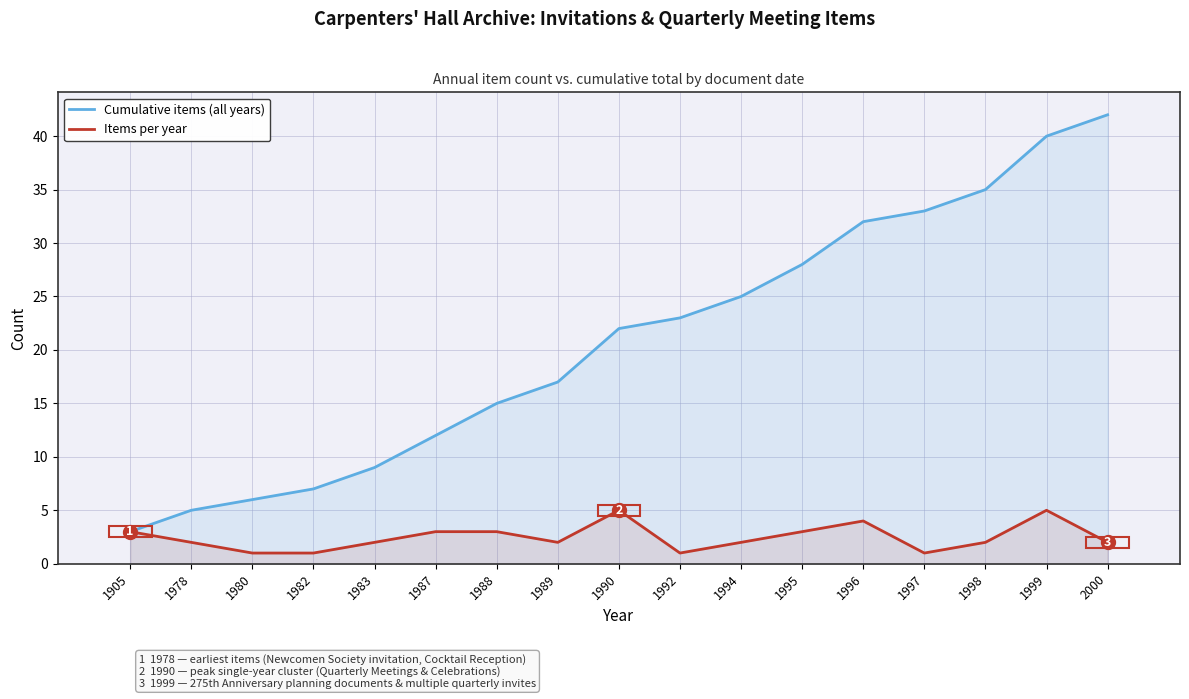

Which series has the widest spread of values?

Cumulative items (all years)